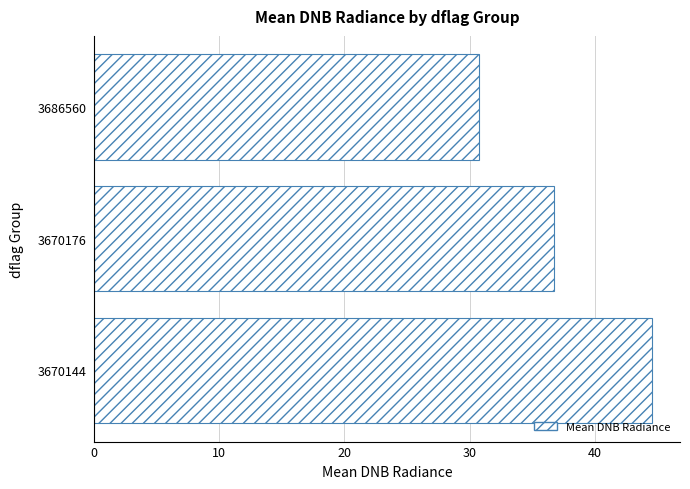

Approximately how many times larger is the value at 3670144 compared to 3686560?

1.5